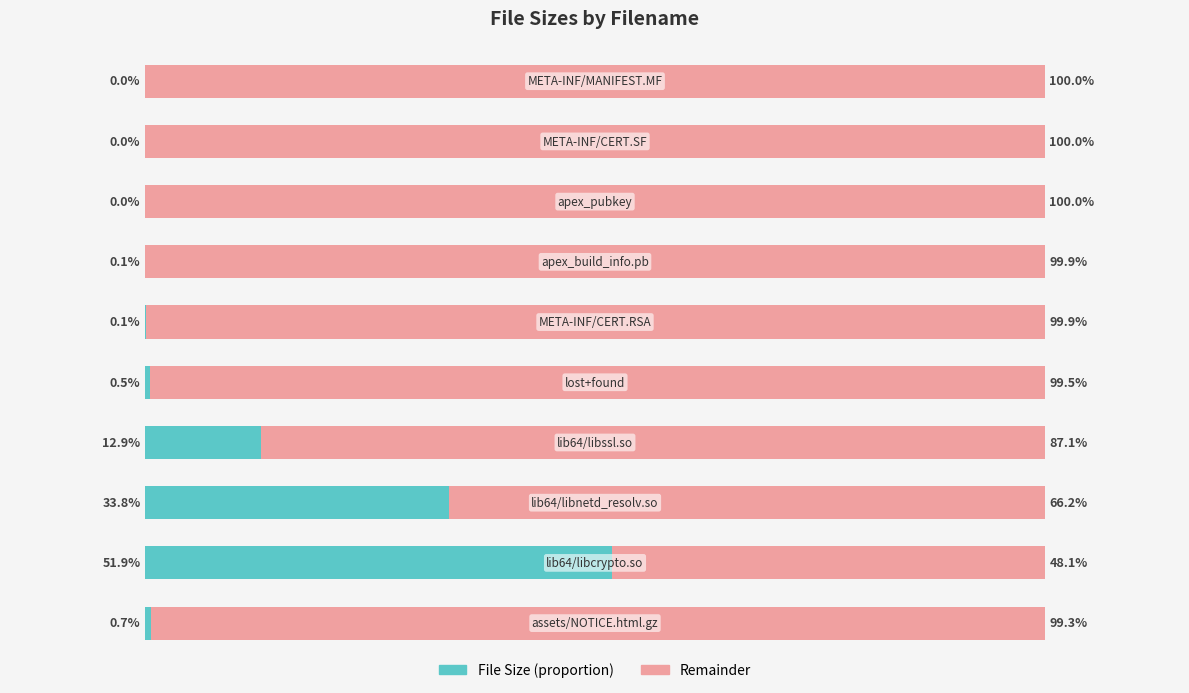

What are all the series names shown in the legend?

File Size (proportion), Remainder